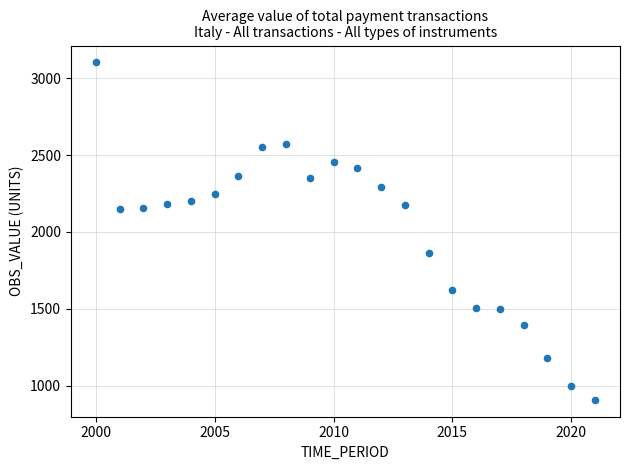

What is the range of Y values (max minus min)?

2195.5